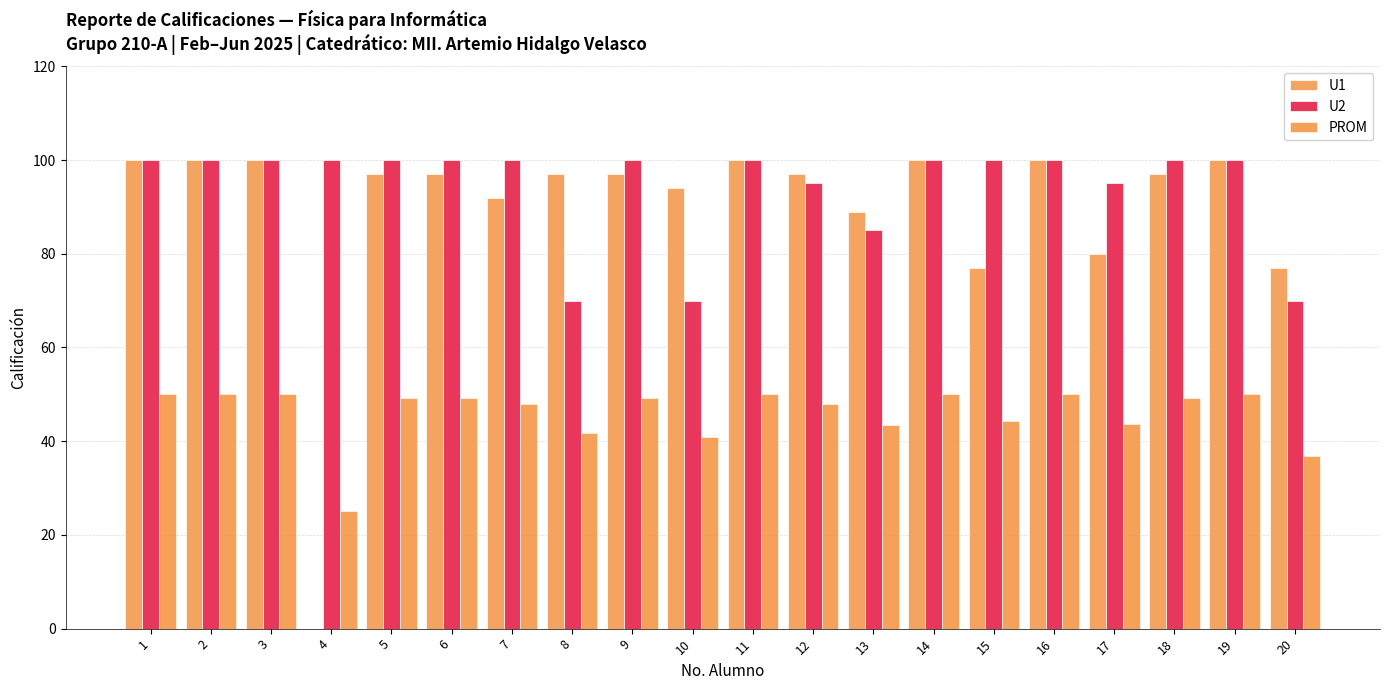

What is the value of the U2 bar at the 15th from the left?

100.0